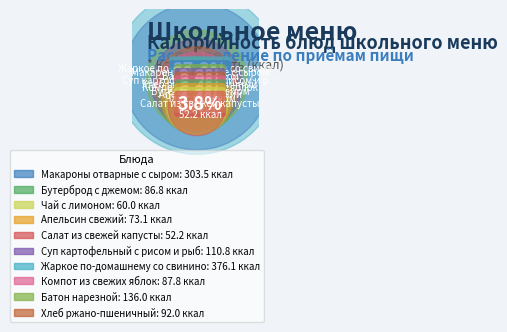

The Макароны отварные с сыром slice represents 22% of the pie. True or false?

True